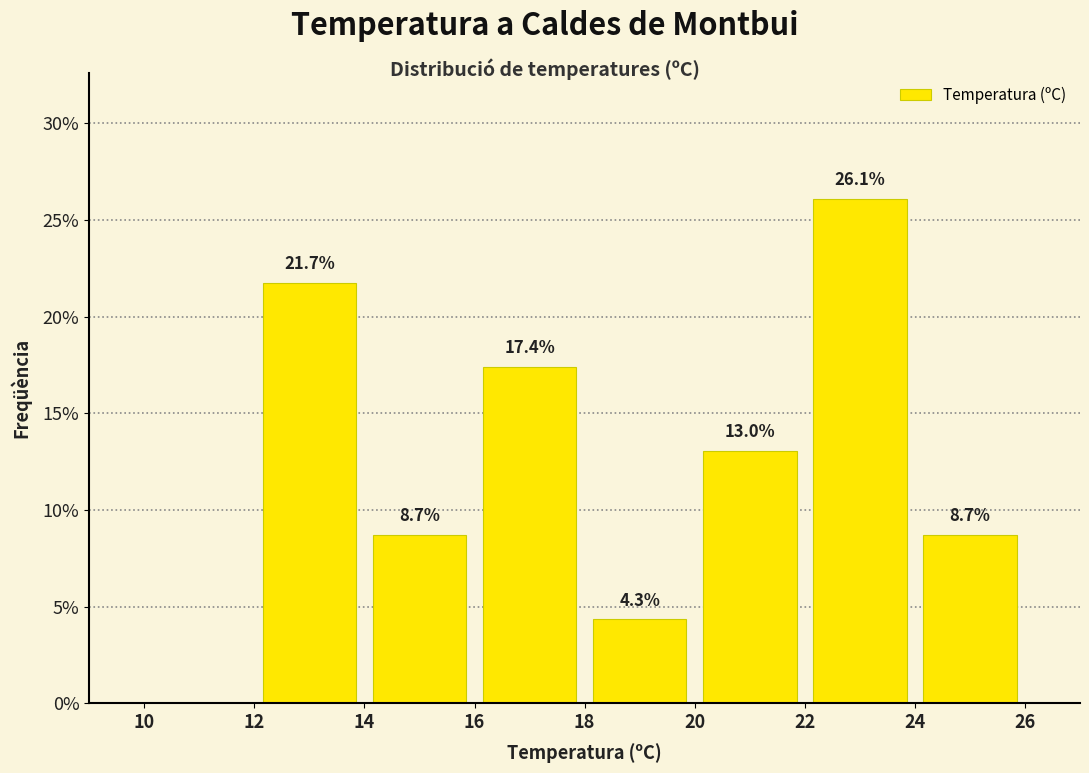

Which range on the x-axis has the tallest bar?

22 to 24